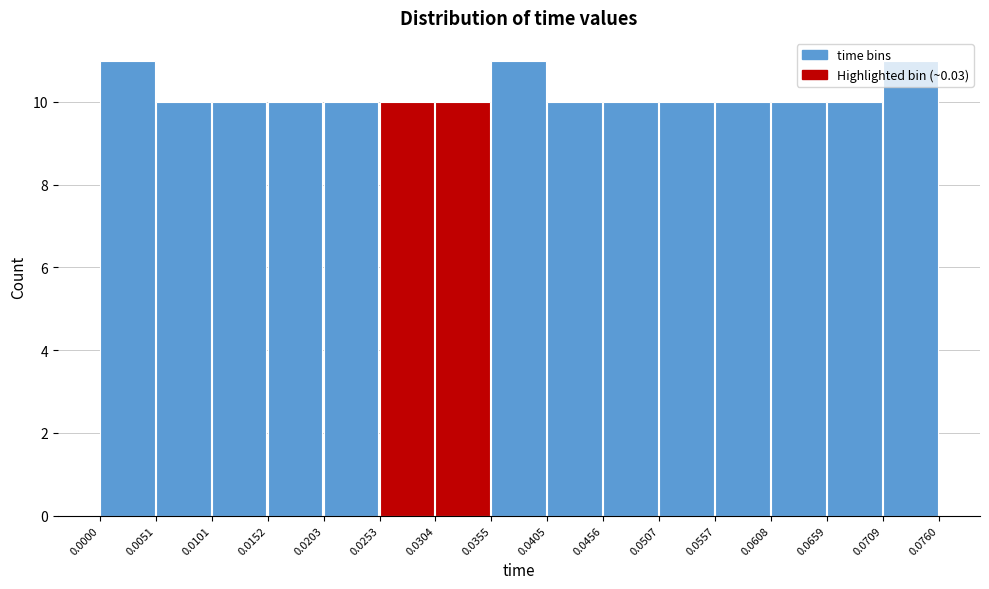

Reading left to right, transcribe this chart: for each bar, give the range it covers on the x-axis and its height. The values are not printed on the chart, so give them approximately, as read against the axis.

0.0000 to 0.0051: 11
0.0051 to 0.0101: 10
0.0101 to 0.0152: 10
0.0152 to 0.0203: 10
0.0203 to 0.0253: 10
0.0253 to 0.0304: 10
0.0304 to 0.0355: 10
0.0355 to 0.0405: 11
0.0405 to 0.0456: 10
0.0456 to 0.0507: 10
0.0507 to 0.0557: 10
0.0557 to 0.0608: 10
0.0608 to 0.0659: 10
0.0659 to 0.0709: 10
0.0709 to 0.0760: 11